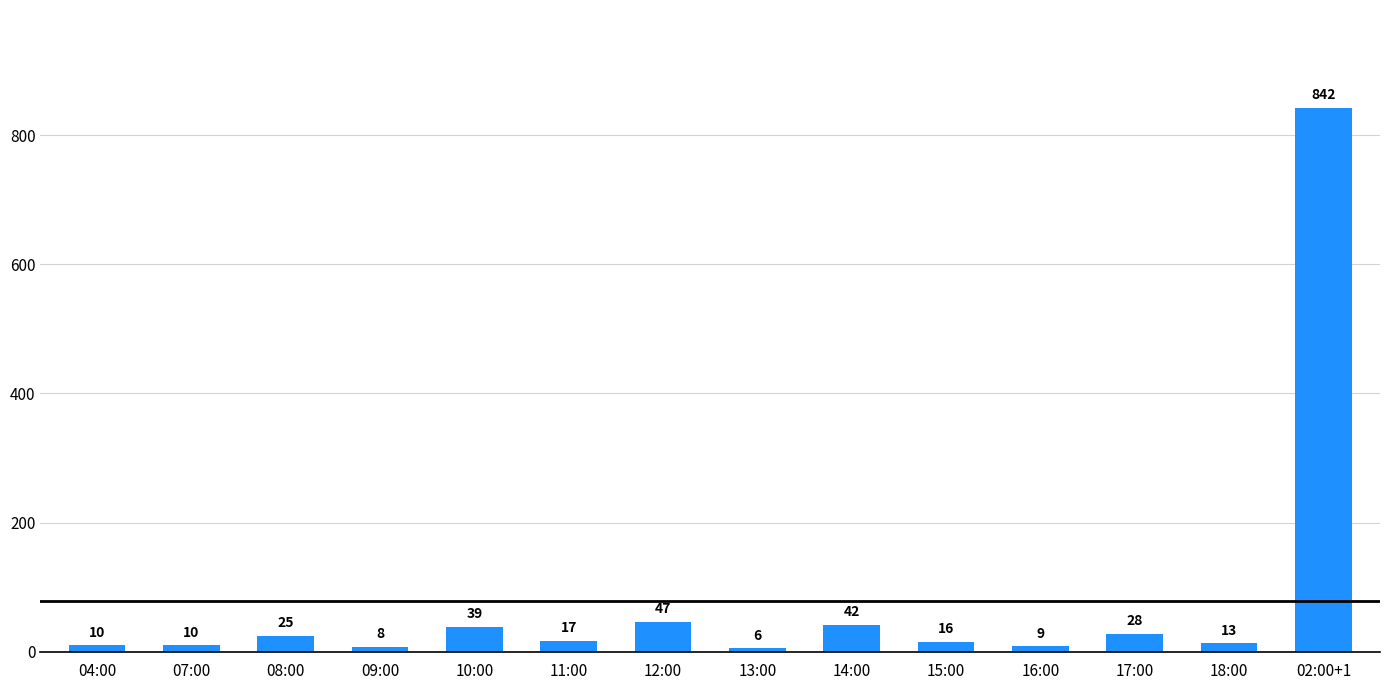

Between 18:00 and 12:00, which is larger?

12:00